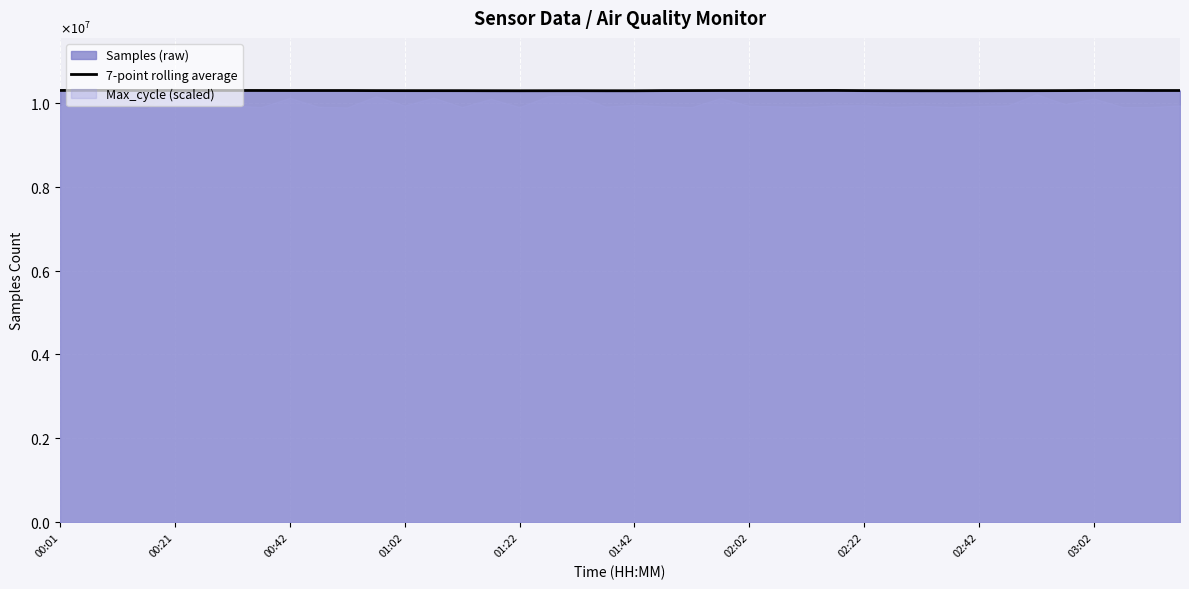

Where is the first local maximum?

00:21